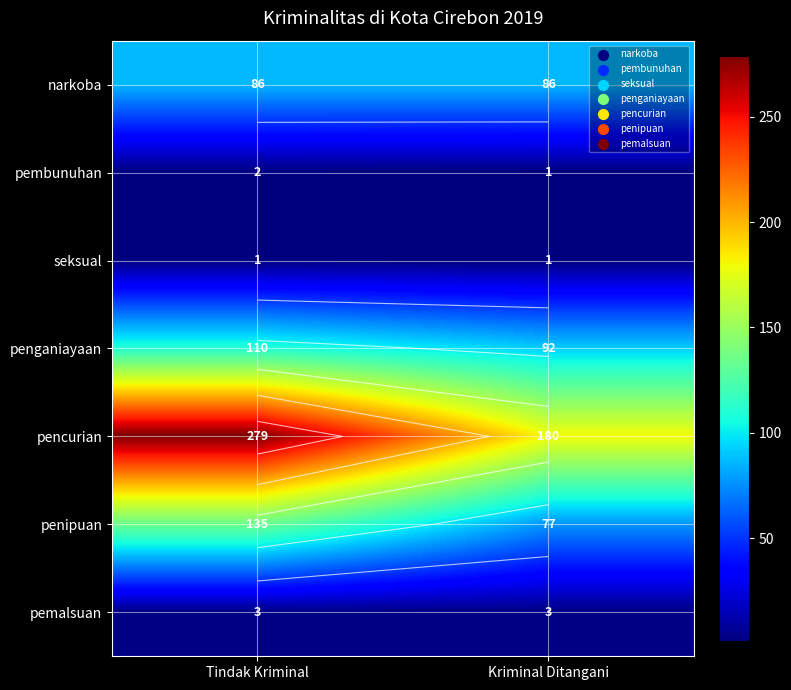

The pemalsuan series shows 3 at Kriminal Ditangani. True or false?

True